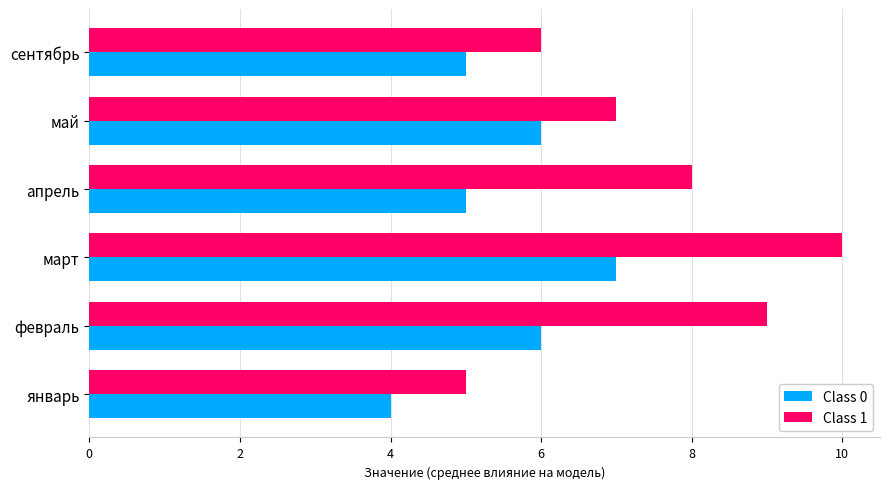

List the labels in order of Class 1 value, smallest first.

январь, сентябрь, май, апрель, февраль, март